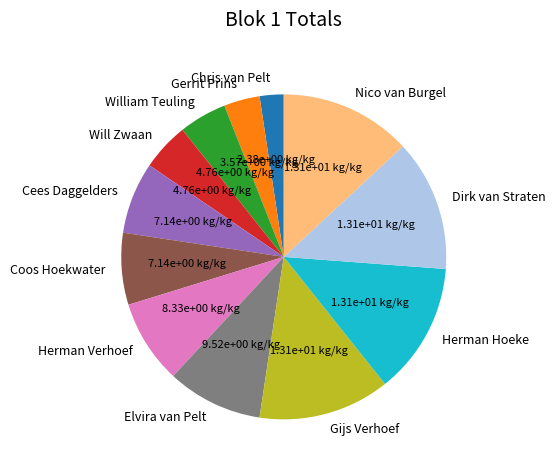

Which has a higher value, Gijs Verhoef or Will Zwaan?

Gijs Verhoef